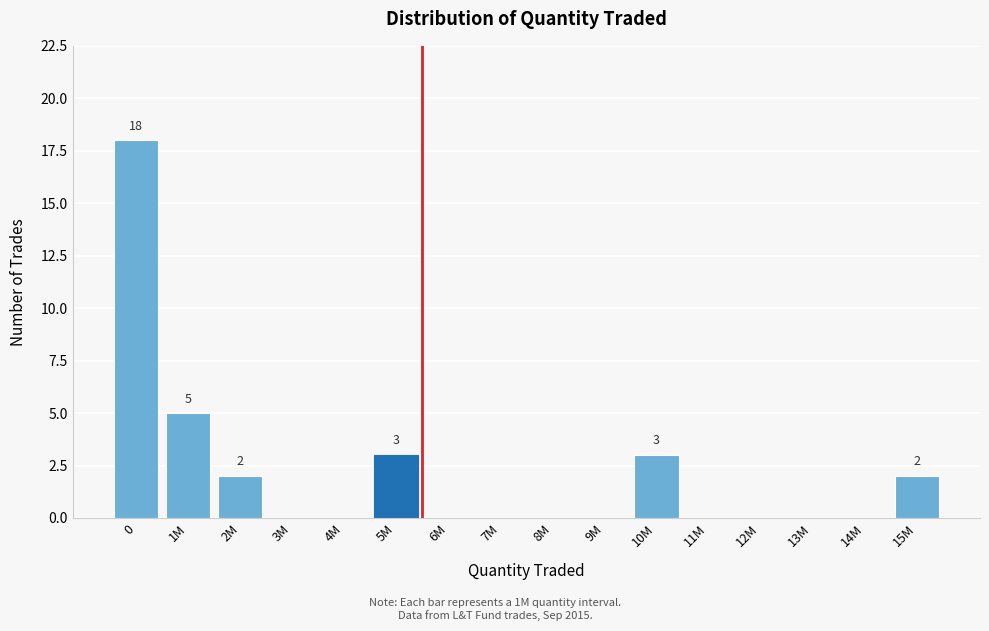

Reading left to right, list all the values displayed in this chart.

0=18	1M=5	2M=2	3M=0	4M=0	5M=3	6M=0	7M=0	8M=0	9M=0	10M=3	11M=0	12M=0	13M=0	14M=0	15M=2